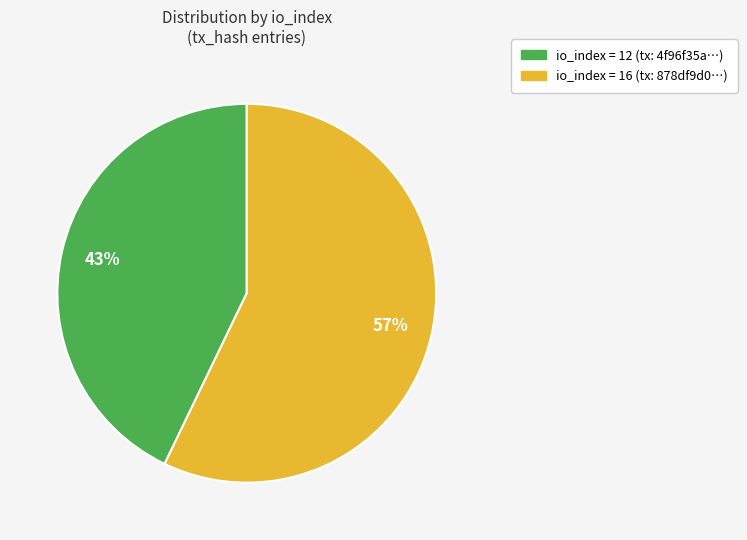

Is there any slice that represents more than half of the pie?

Yes